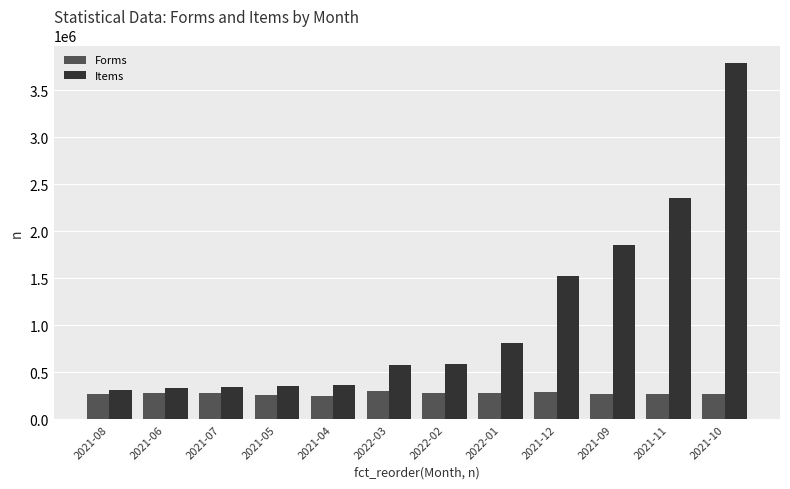

What is the label of the 7th bar from the right?

2022-03